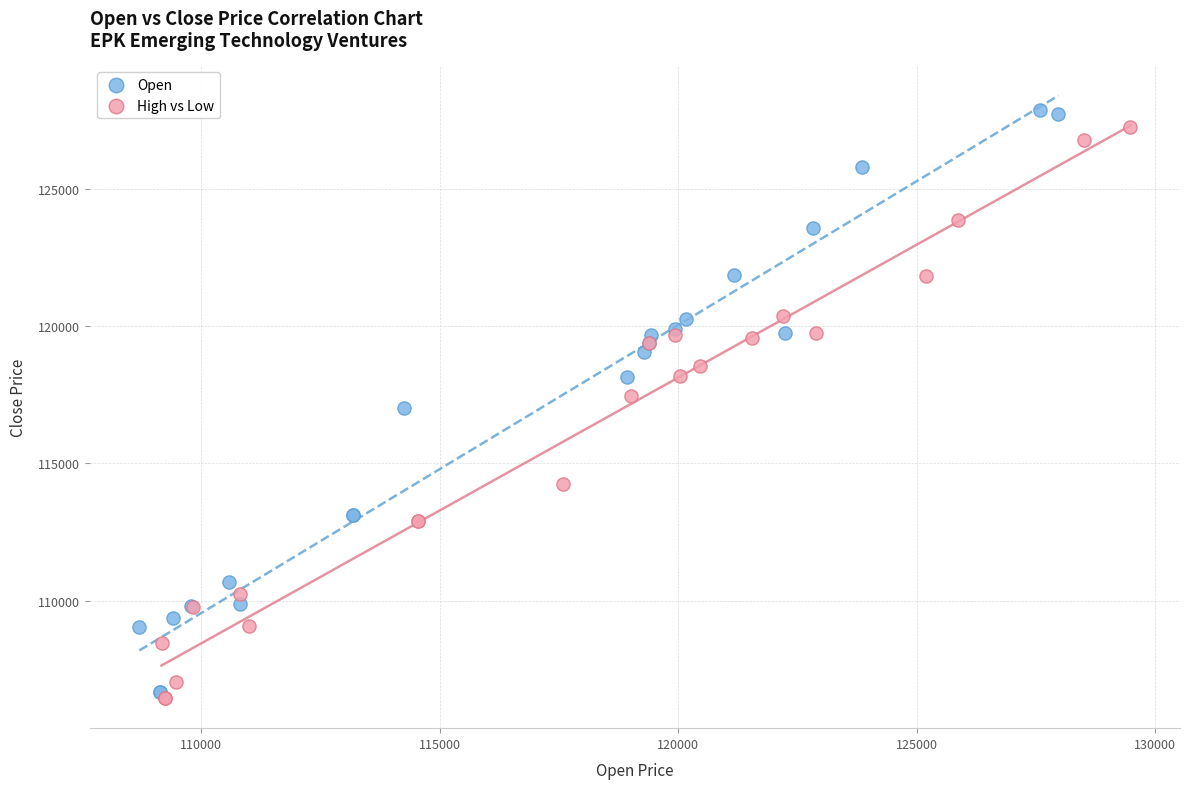

Which series reaches the maximum Y coordinate?

Open